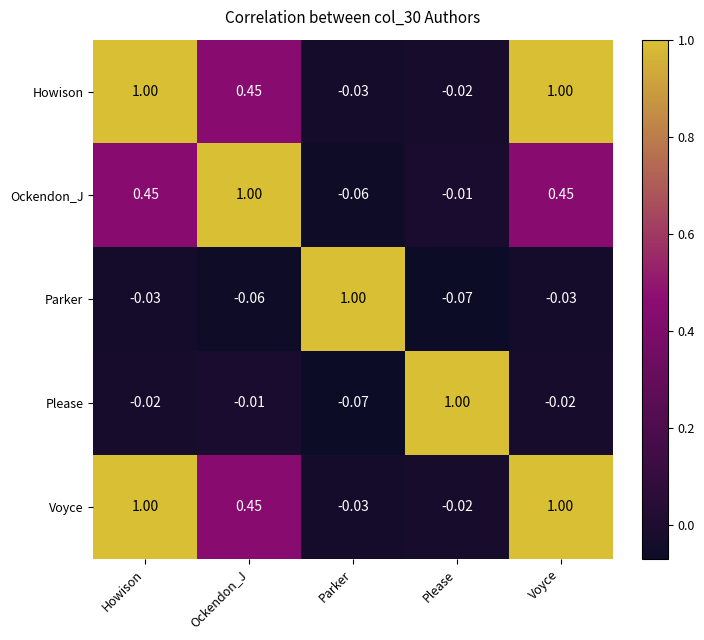

Where does the Ockendon_J series first go above 0?

Howison